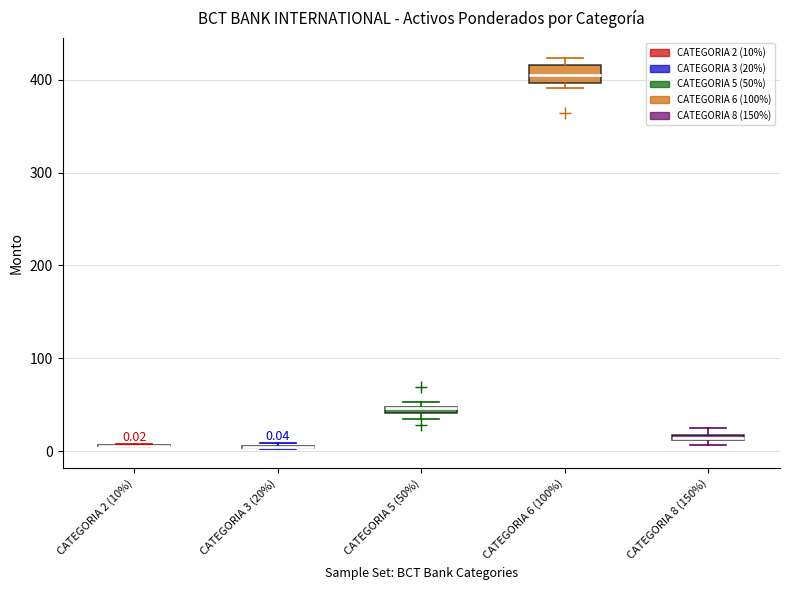

Which box is the tallest, from its lower edge to its upper edge?

CATEGORIA 6 (100%)